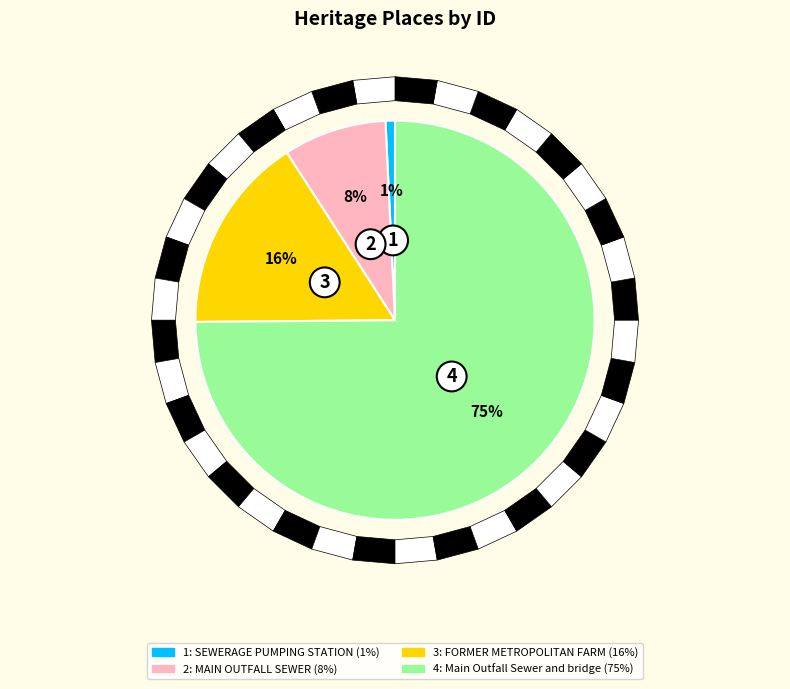

To the nearest percent, what is the average slice percentage?

25%